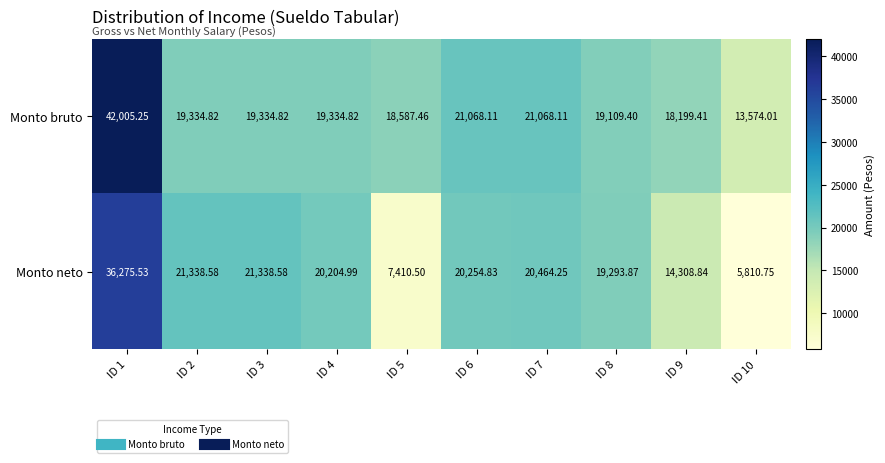

At ID 10, list the series in order from smallest to largest.

Monto neto, Monto bruto